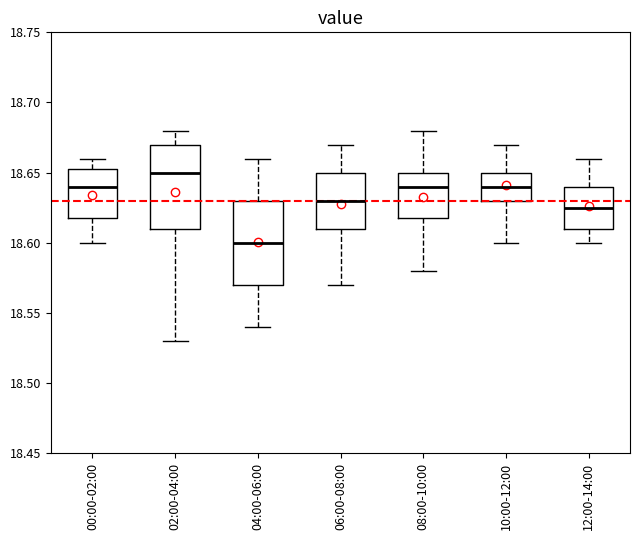

Reading left to right, transcribe this box plot: for each box, give where its median line is, the range the box spans, and where its two whiskers end, as read against the y-axis. The values are not printed on the chart, so give them approximately, as read against the axis.

00:00-02:00: median 18.640, box 18.620 to 18.655, whiskers 18.600 to 18.660
02:00-04:00: median 18.650, box 18.610 to 18.670, whiskers 18.530 to 18.680
04:00-06:00: median 18.600, box 18.570 to 18.630, whiskers 18.540 to 18.660
06:00-08:00: median 18.630, box 18.610 to 18.650, whiskers 18.570 to 18.670
08:00-10:00: median 18.640, box 18.620 to 18.650, whiskers 18.580 to 18.680
10:00-12:00: median 18.640, box 18.630 to 18.650, whiskers 18.600 to 18.670
12:00-14:00: median 18.625, box 18.610 to 18.640, whiskers 18.600 to 18.660